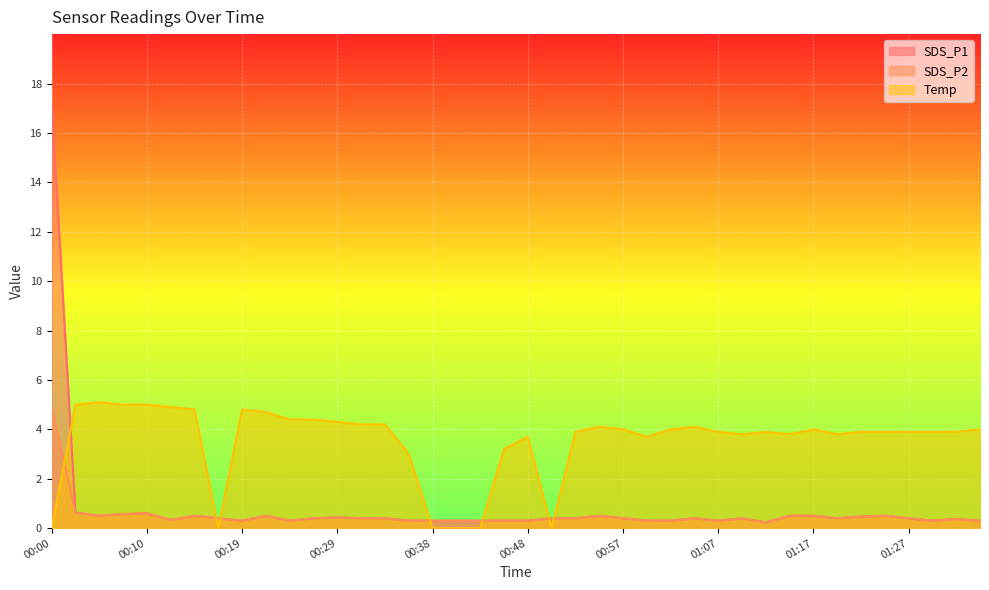

Reading right to left, transcribe all the data shown in this chart.

SDS_P1: 01:35=0.3	01:32=0.4	01:30=0.3	01:27=0.4	01:25=0.5	01:22=0.5	01:20=0.4	01:17=0.5	01:15=0.5	01:12=0.2	01:10=0.4	01:07=0.3	01:05=0.4	01:02=0.3	01:00=0.3	00:57=0.4	00:55=0.5	00:52=0.4	00:50=0.4	00:48=0.3	00:45=0.3	00:43=0.3	00:41=0.3	00:38=0.3	00:36=0.3	00:33=0.4	00:31=0.4	00:29=0.4	00:26=0.4	00:24=0.3	00:21=0.5	00:19=0.3	00:17=0.4	00:14=0.5	00:12=0.3	00:10=0.6	00:07=0.6	00:05=0.5	00:02=0.6	00:00=17.2
SDS_P2: 01:35=0.3	01:32=0.4	01:30=0.3	01:27=0.4	01:25=0.5	01:22=0.5	01:20=0.4	01:17=0.5	01:15=0.5	01:12=0.2	01:10=0.4	01:07=0.3	01:05=0.4	01:02=0.3	01:00=0.3	00:57=0.4	00:55=0.5	00:52=0.4	00:50=0.4	00:48=0.3	00:45=0.3	00:43=0.3	00:41=0.3	00:38=0.3	00:36=0.3	00:33=0.4	00:31=0.4	00:29=0.4	00:26=0.4	00:24=0.3	00:21=0.5	00:19=0.3	00:17=0.4	00:14=0.5	00:12=0.3	00:10=0.6	00:07=0.6	00:05=0.5	00:02=0.6	00:00=4.9
Temp: 01:35=4.0	01:32=3.9	01:30=3.9	01:27=3.9	01:25=3.9	01:22=3.9	01:20=3.8	01:17=4.0	01:15=3.8	01:12=3.9	01:10=3.8	01:07=3.9	01:05=4.1	01:02=4.0	01:00=3.7	00:57=4.0	00:55=4.1	00:52=3.9	00:50=0.0	00:48=3.7	00:45=3.2	00:43=0.0	00:41=0.0	00:38=0.0	00:36=3.0	00:33=4.2	00:31=4.2	00:29=4.3	00:26=4.4	00:24=4.4	00:21=4.7	00:19=4.8	00:17=0.0	00:14=4.8	00:12=4.9	00:10=5.0	00:07=5.0	00:05=5.1	00:02=5.0	00:00=0.0